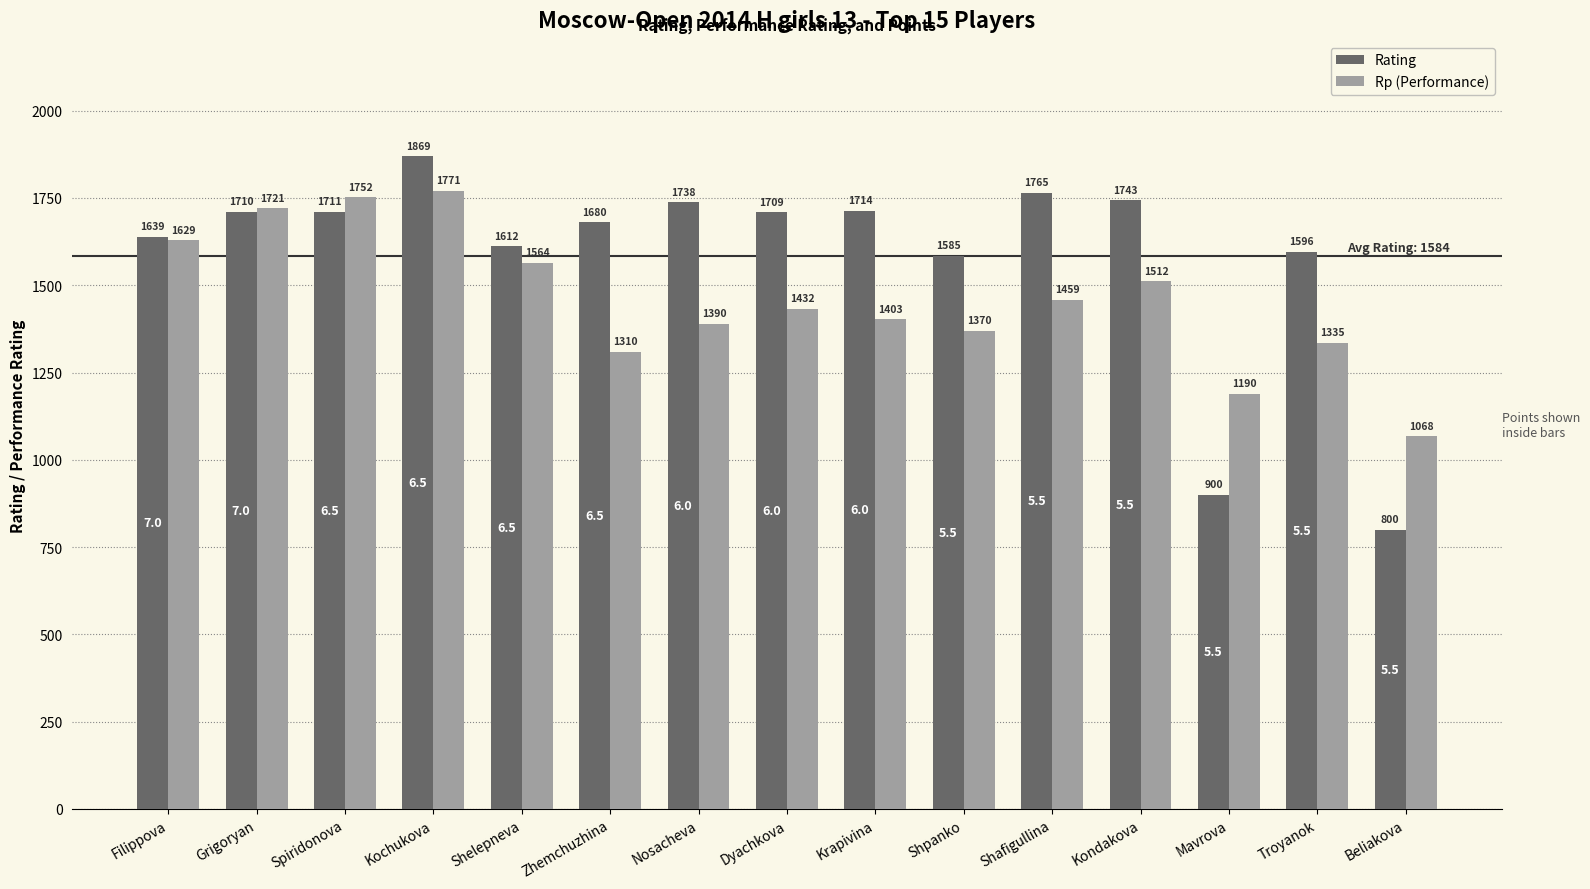

Where is Rp (Performance) nearest to the value 1419?

Dyachkova